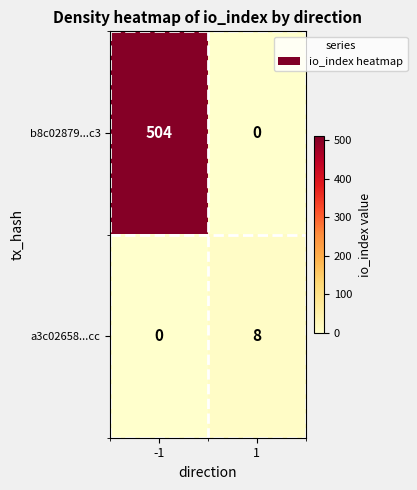

What is the difference between the b8c02879...c3 values at 1 and -1?

504